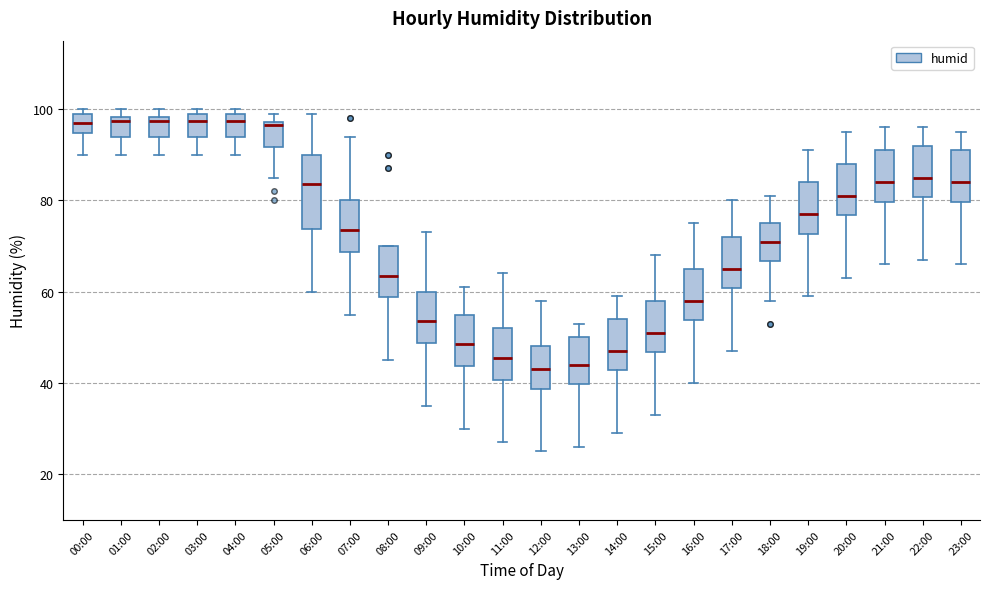

Where is the lower edge of the box for 00:00 on the y-axis? The values are not printed on the chart, so give them approximately, as read against the axis.

94